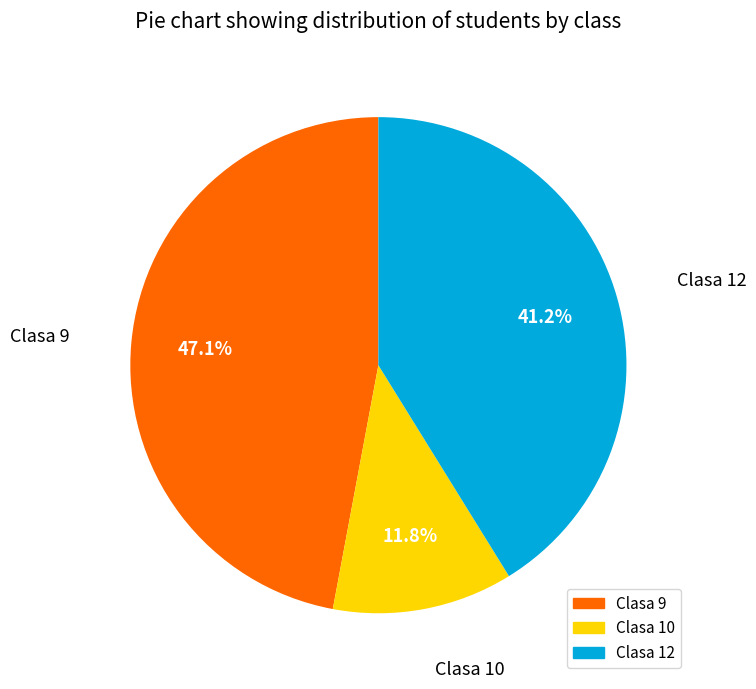

How many segments does this pie chart have?

3